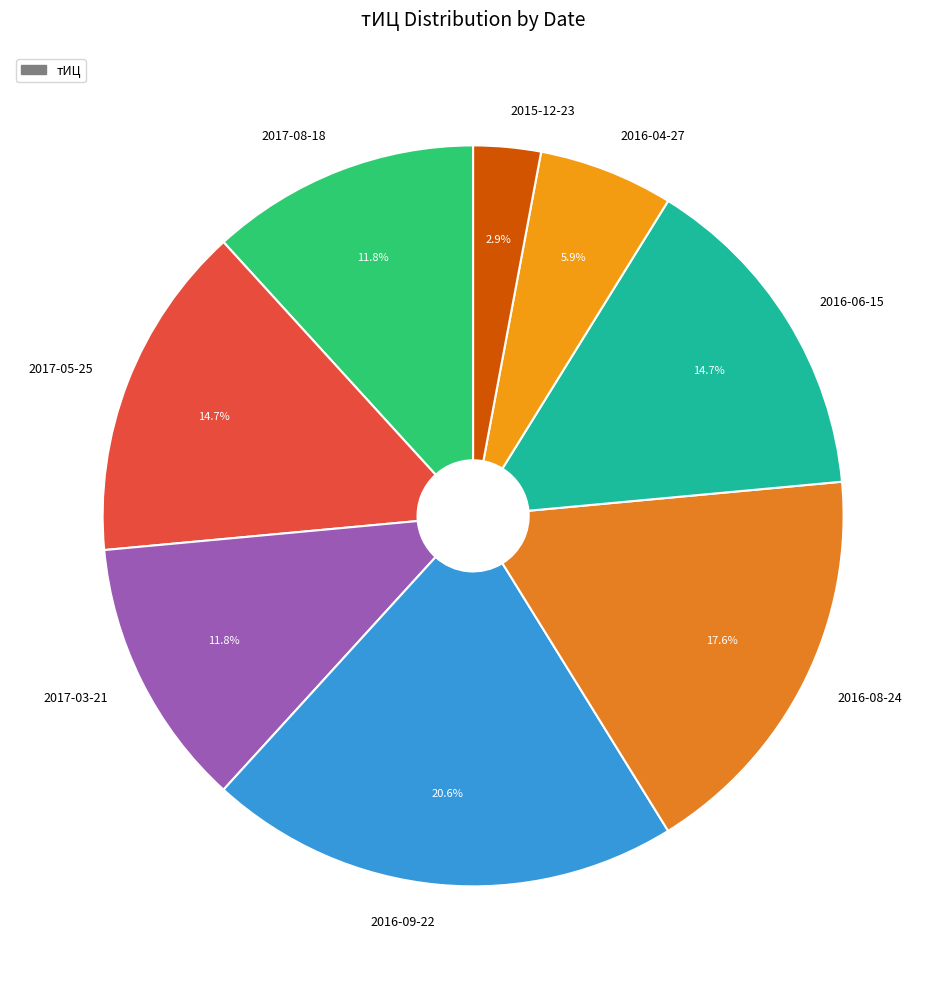

What percentage is the 2016-06-15 slice, to the nearest percent?

15%